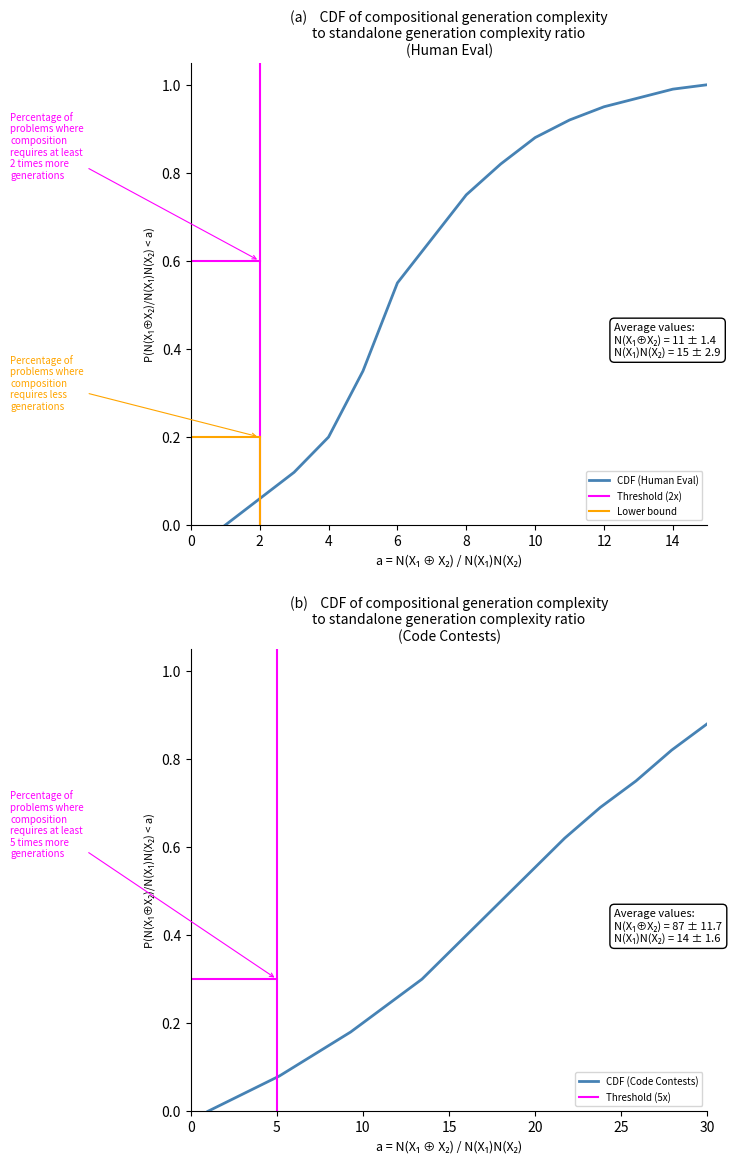

What value does the CDF (Human Eval) series have at 5?

0.3